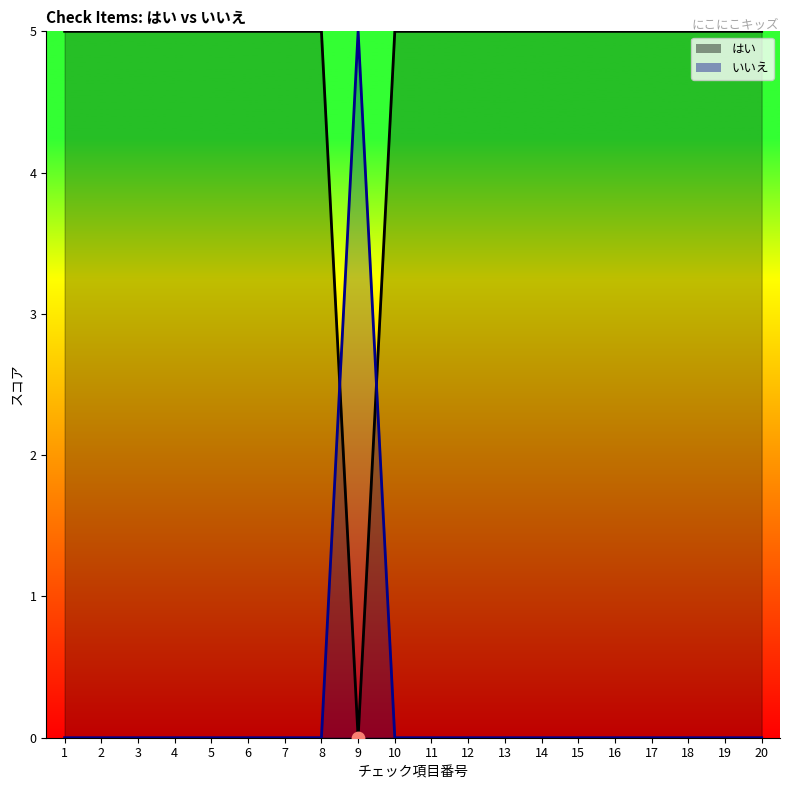

At which category is the sum across all series the highest?

1